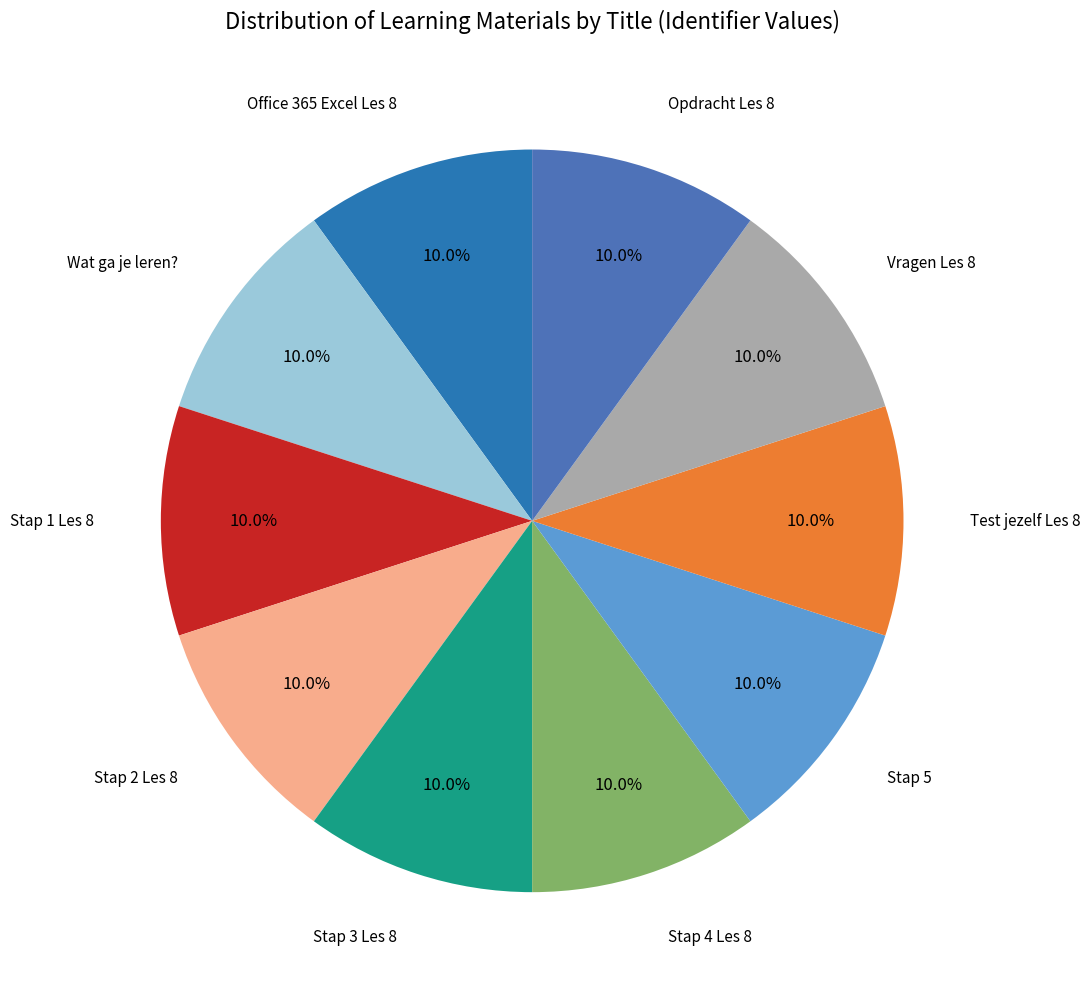

How many slices are in this pie chart?

10